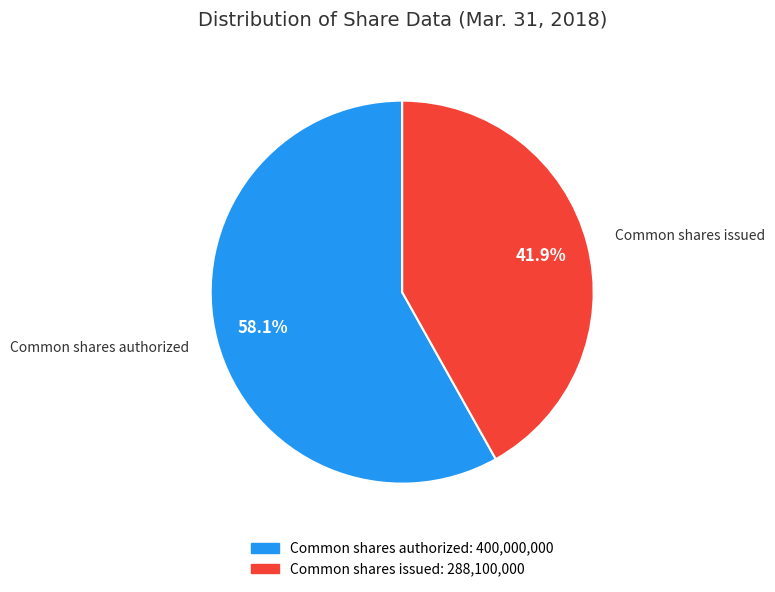

To the nearest percent, what is the difference between the largest and smallest slice percentages?

16%